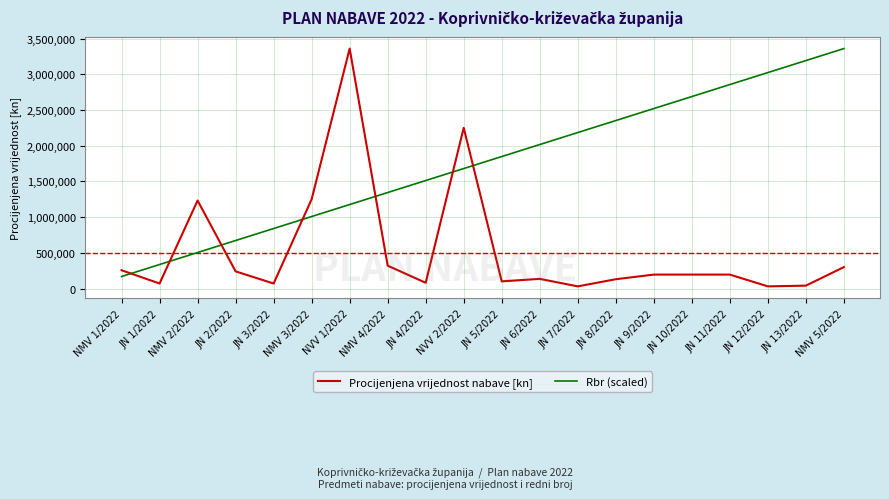

What is the greatest value displayed?

3360000